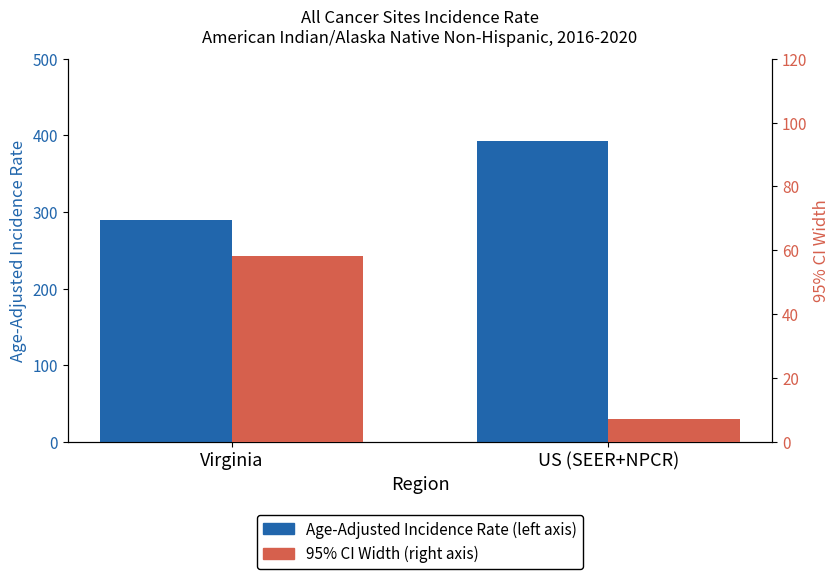

Reading left to right, list all the values displayed in this chart.

Age-Adjusted Incidence Rate (left axis): 290.1	392.6
95% CI Width (right axis): 58.1	7.1